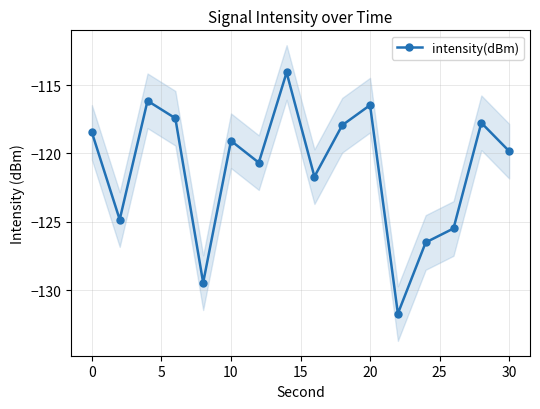

What is the value of the 9th point from the left?

-121.7